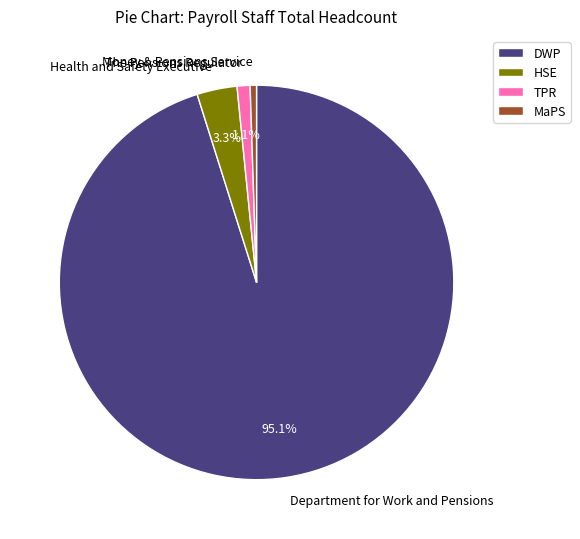

Which slice is the largest?

Department for Work and Pensions